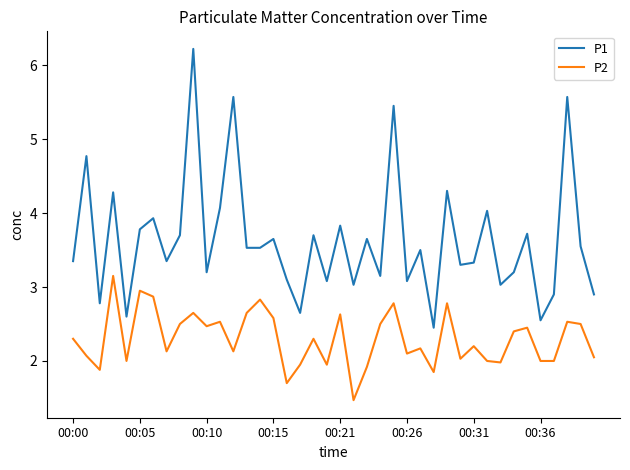

What is the greatest value displayed?

6.2